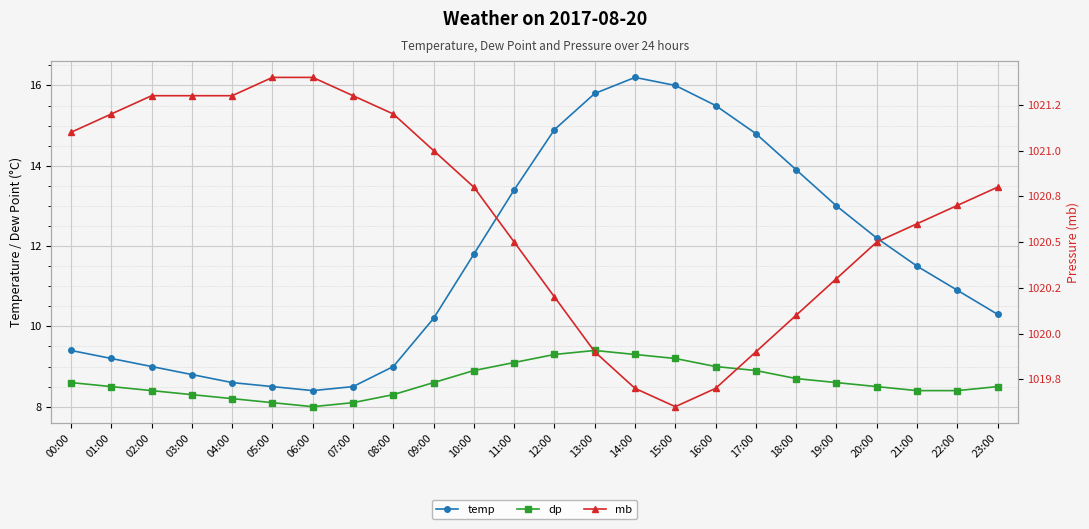

Reading left to right, transcribe all the data shown in this chart.

temp: 00:00=9.4	01:00=9.2	02:00=9.0	03:00=8.8	04:00=8.6	05:00=8.5	06:00=8.4	07:00=8.5	08:00=9.0	09:00=10.2	10:00=11.8	11:00=13.4	12:00=14.9	13:00=15.8	14:00=16.2	15:00=16.0	16:00=15.5	17:00=14.8	18:00=13.9	19:00=13.0	20:00=12.2	21:00=11.5	22:00=10.9	23:00=10.3
dp: 00:00=8.6	01:00=8.5	02:00=8.4	03:00=8.3	04:00=8.2	05:00=8.1	06:00=8.0	07:00=8.1	08:00=8.3	09:00=8.6	10:00=8.9	11:00=9.1	12:00=9.3	13:00=9.4	14:00=9.3	15:00=9.2	16:00=9.0	17:00=8.9	18:00=8.7	19:00=8.6	20:00=8.5	21:00=8.4	22:00=8.4	23:00=8.5
mb: 00:00=1021.1	01:00=1021.2	02:00=1021.3	03:00=1021.3	04:00=1021.3	05:00=1021.4	06:00=1021.4	07:00=1021.3	08:00=1021.2	09:00=1021.0	10:00=1020.8	11:00=1020.5	12:00=1020.2	13:00=1019.9	14:00=1019.7	15:00=1019.6	16:00=1019.7	17:00=1019.9	18:00=1020.1	19:00=1020.3	20:00=1020.5	21:00=1020.6	22:00=1020.7	23:00=1020.8